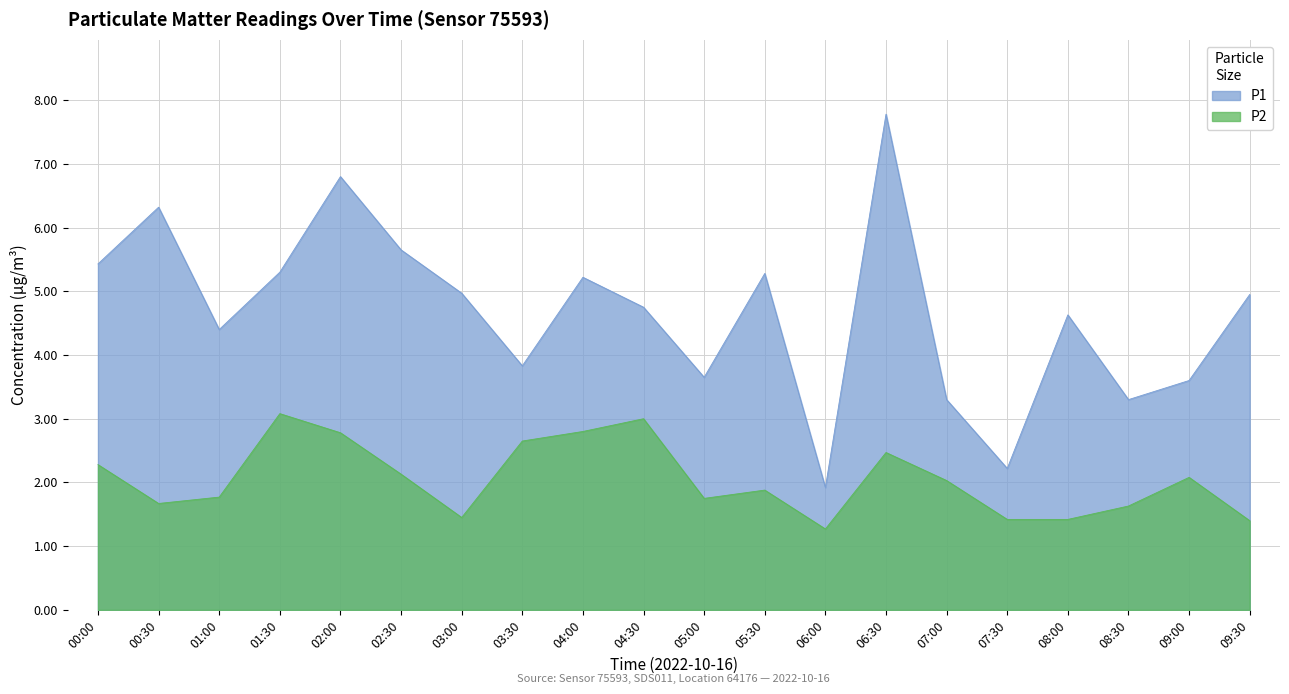

Read the P1 value at 05:30.

5.3